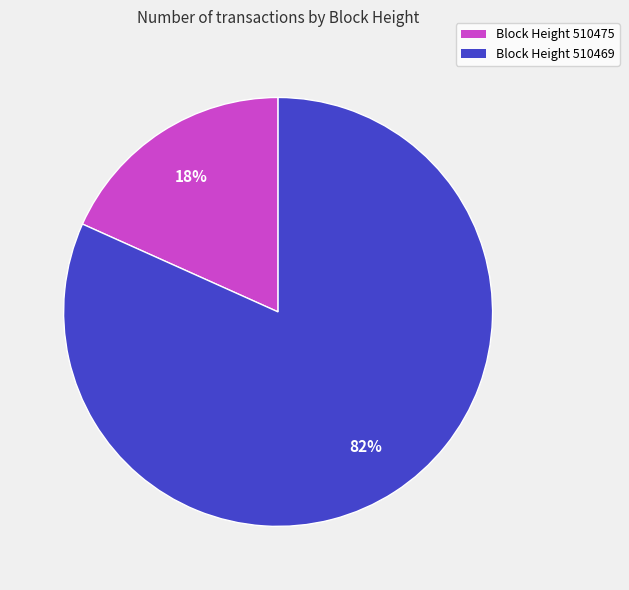

Is there any slice that represents more than half of the pie?

Yes